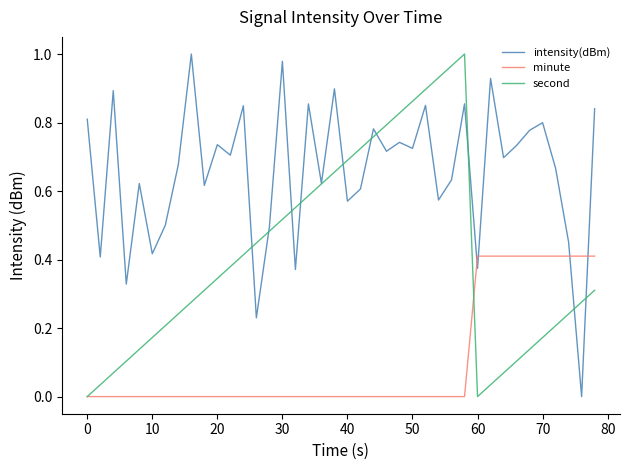

List the series in order of their overall mean, lowest first.

minute, second, intensity(dBm)